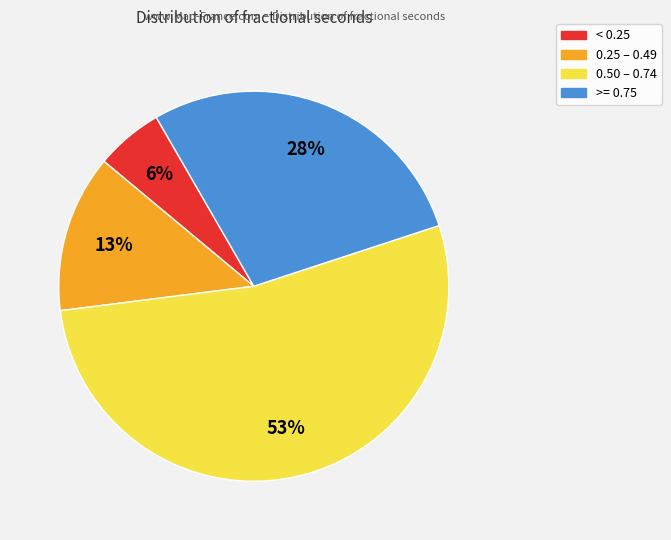

Does any single category account for the majority?

Yes